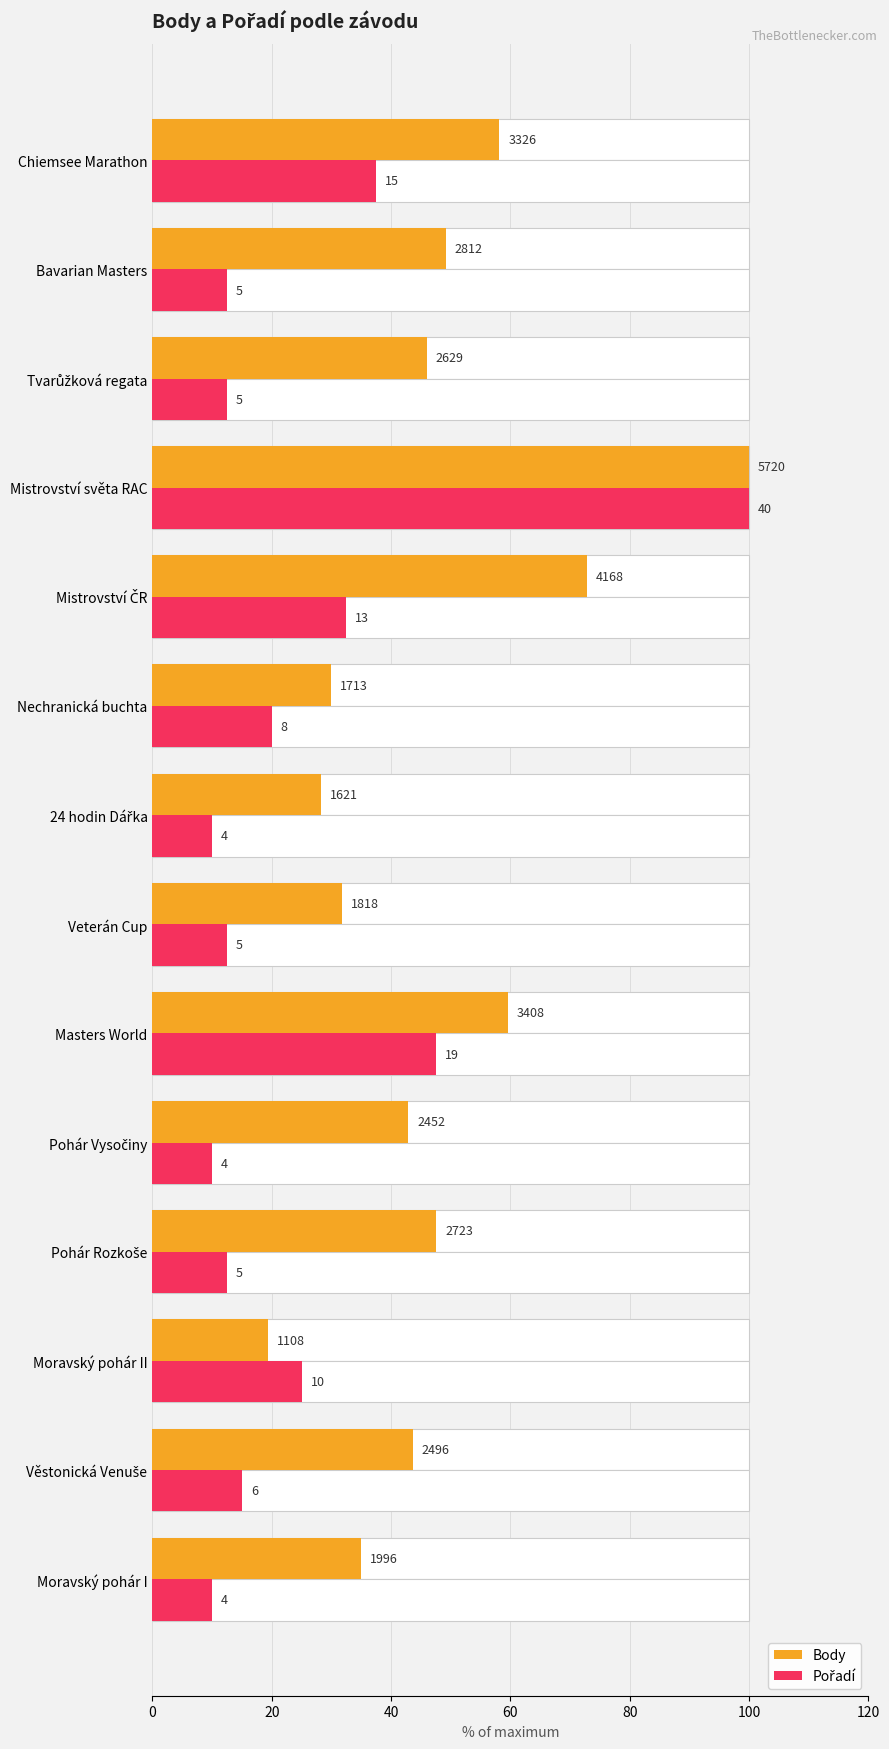

Which series has the largest range (max minus min)?

Pořadí